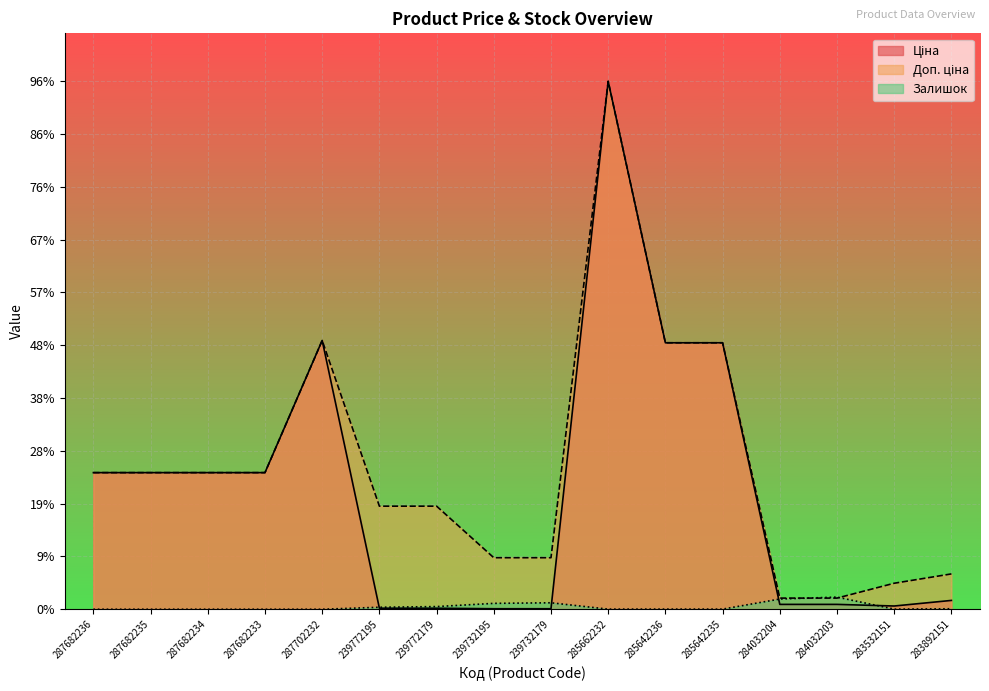

Which label corresponds to the largest value in the chart?

285662232